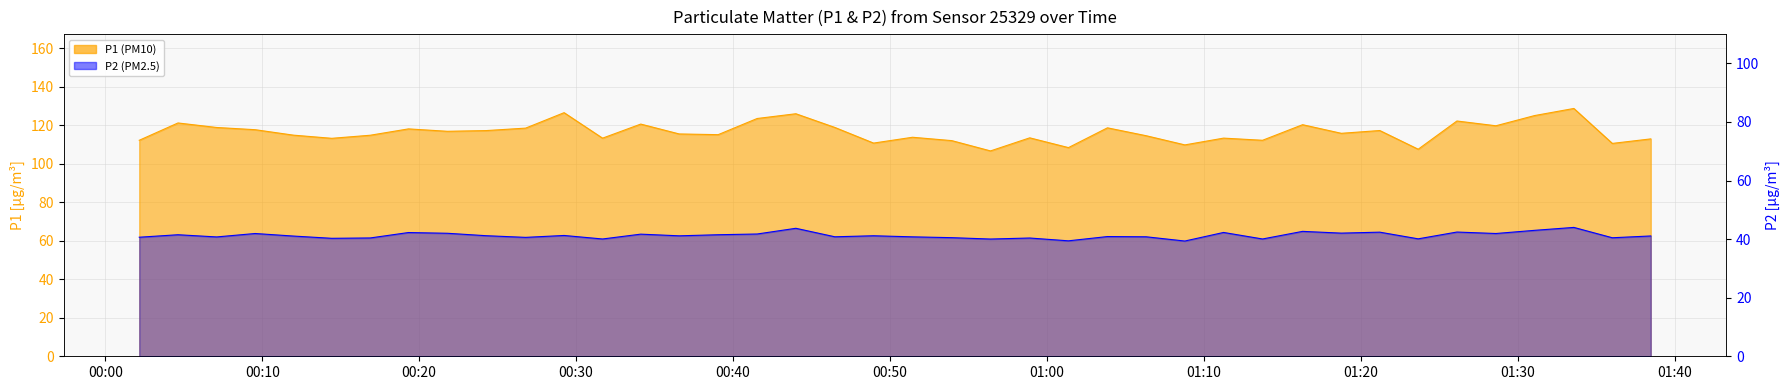

Reading left to right, transcribe all the data shown in this chart.

P1: 112.3	121.3	118.9	117.8	115.0	113.3	114.9	118.2	117.0	117.3	118.6	126.6	113.4	120.7	115.6	115.2	123.6	126.1	119.0	110.8	113.8	112.1	106.8	113.5	108.5	118.8	114.7	109.9	113.4	112.3	120.4	115.9	117.3	107.6	122.3	119.8	125.1	128.8	110.7	113.0
P2: 40.6	41.5	40.8	41.9	41.0	40.3	40.4	42.2	42.0	41.2	40.6	41.2	40.0	41.7	41.1	41.5	41.8	43.7	40.8	41.1	40.8	40.5	40.0	40.4	39.4	40.9	40.8	39.4	42.3	40.0	42.6	42.0	42.4	40.1	42.4	41.9	43.0	44.0	40.5	41.1